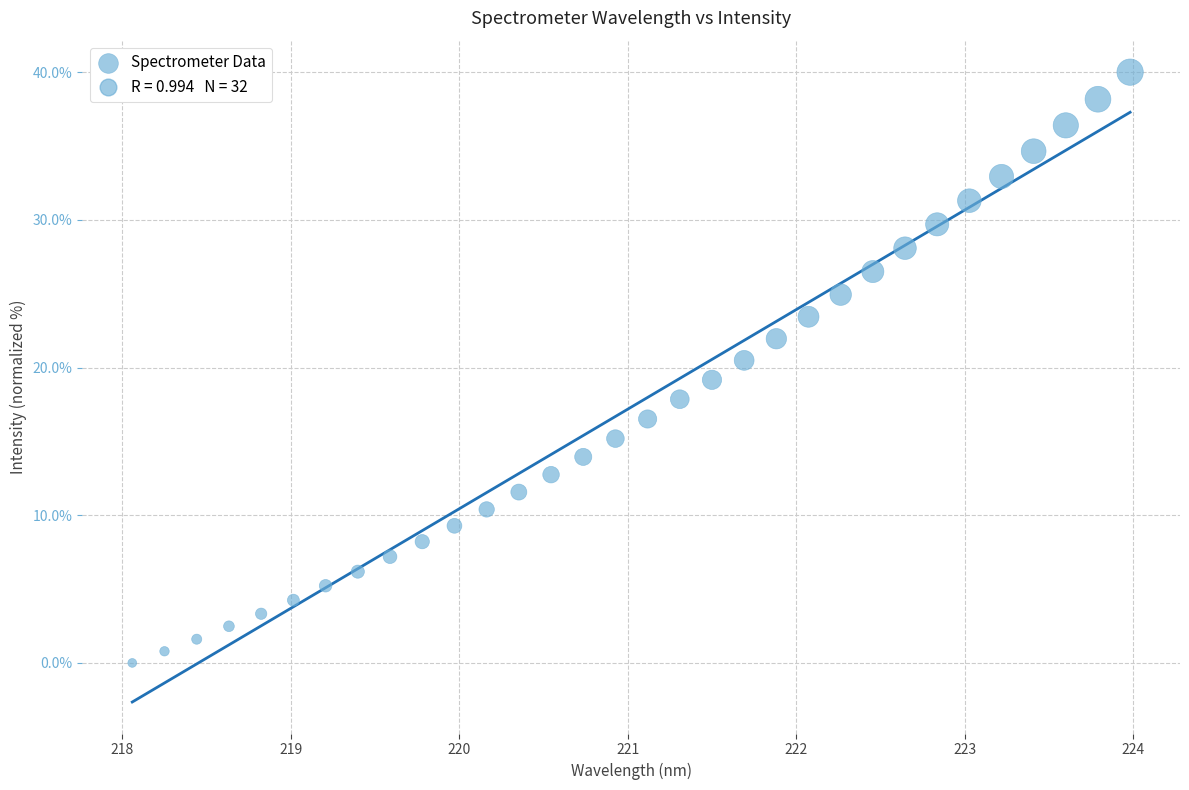

What is the range of X values (max minus min)?

5.9